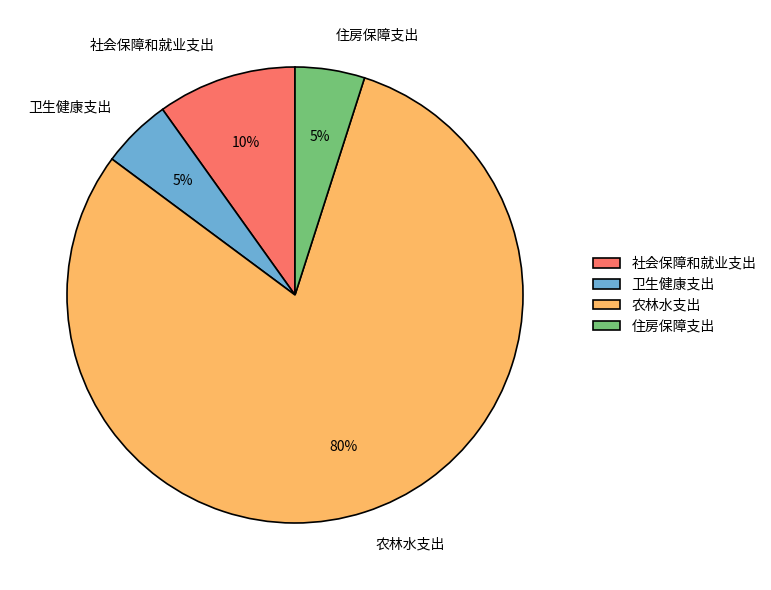

To the nearest percent, what portion does 社会保障和就业支出 represent?

10%